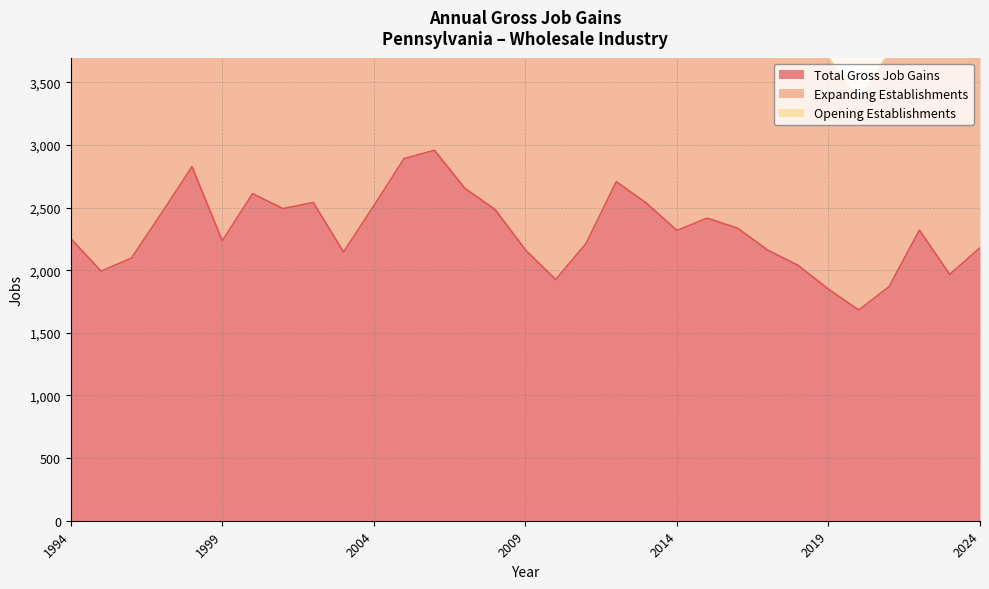

Which series has the largest range (max minus min)?

Expanding Establishments